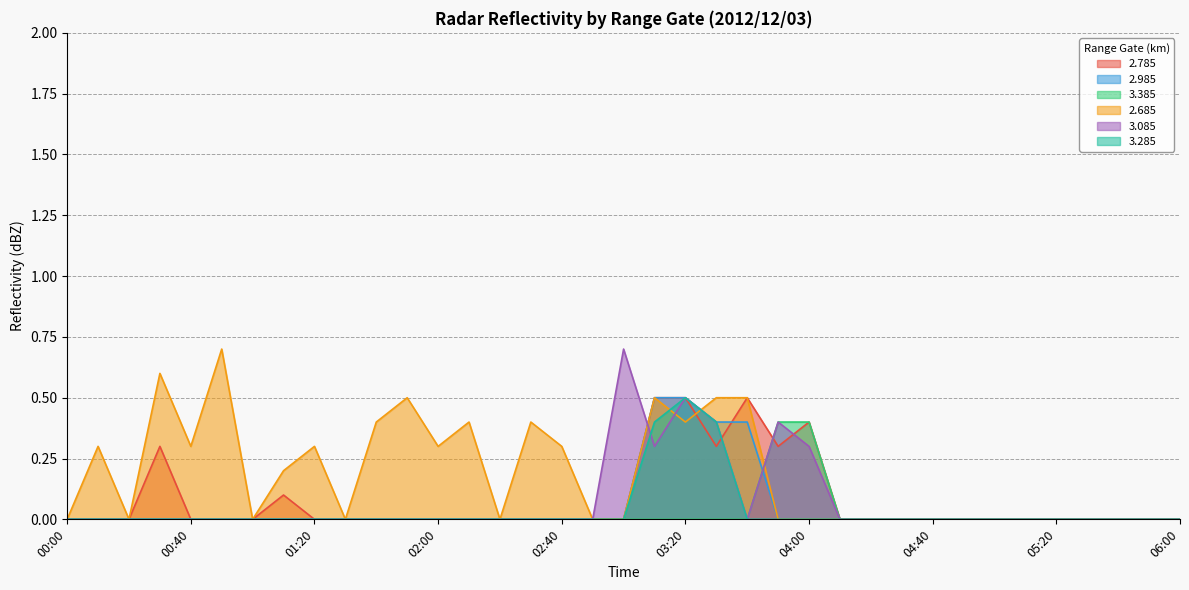

How many distinct data groups are displayed?

6